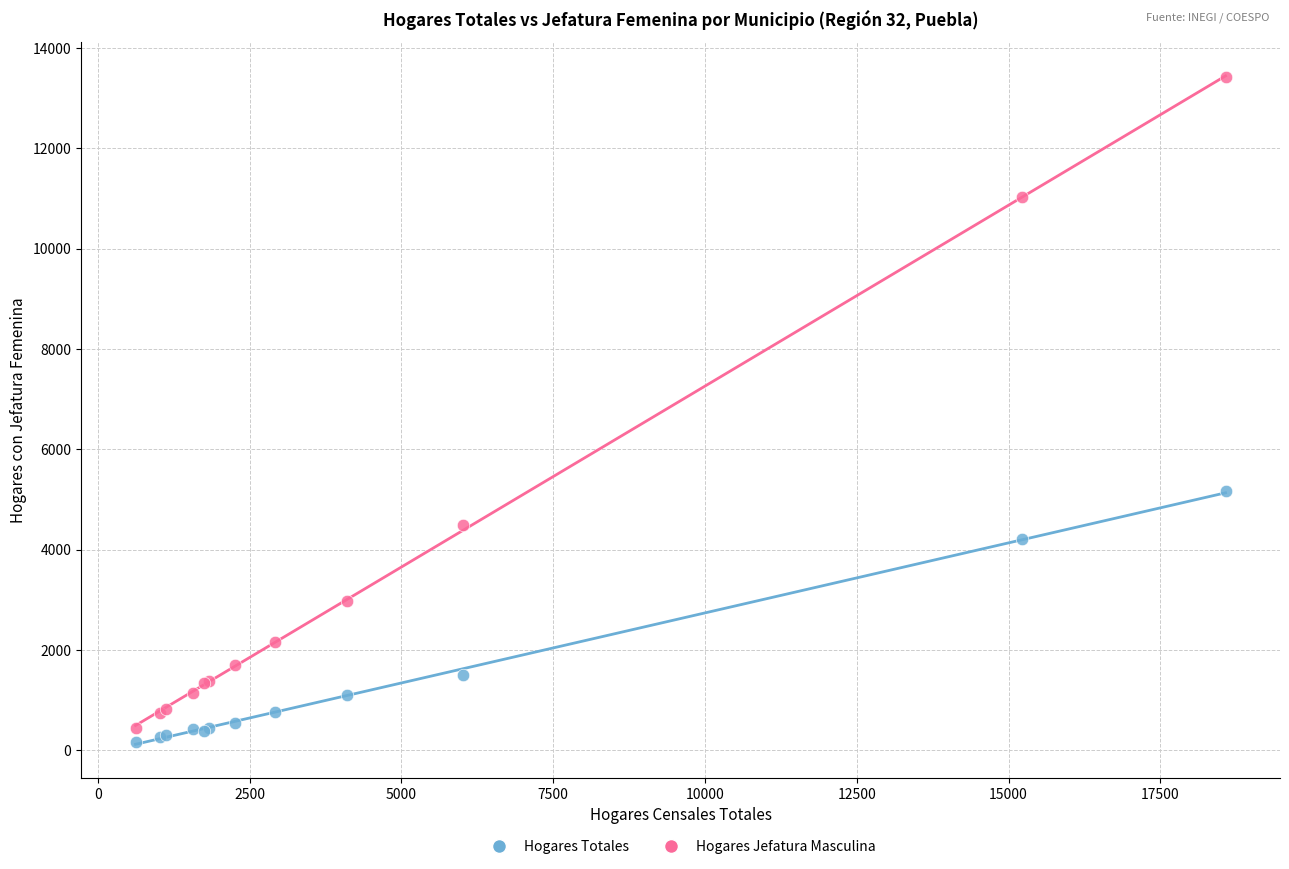

Which series reaches the maximum Y coordinate?

Hogares Jefatura Masculina